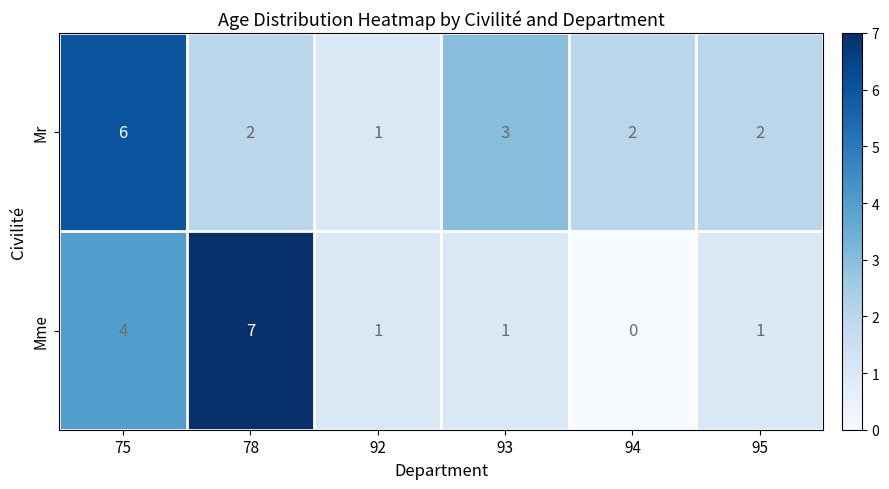

True or false: Mme has a value of 1 at 93.

True